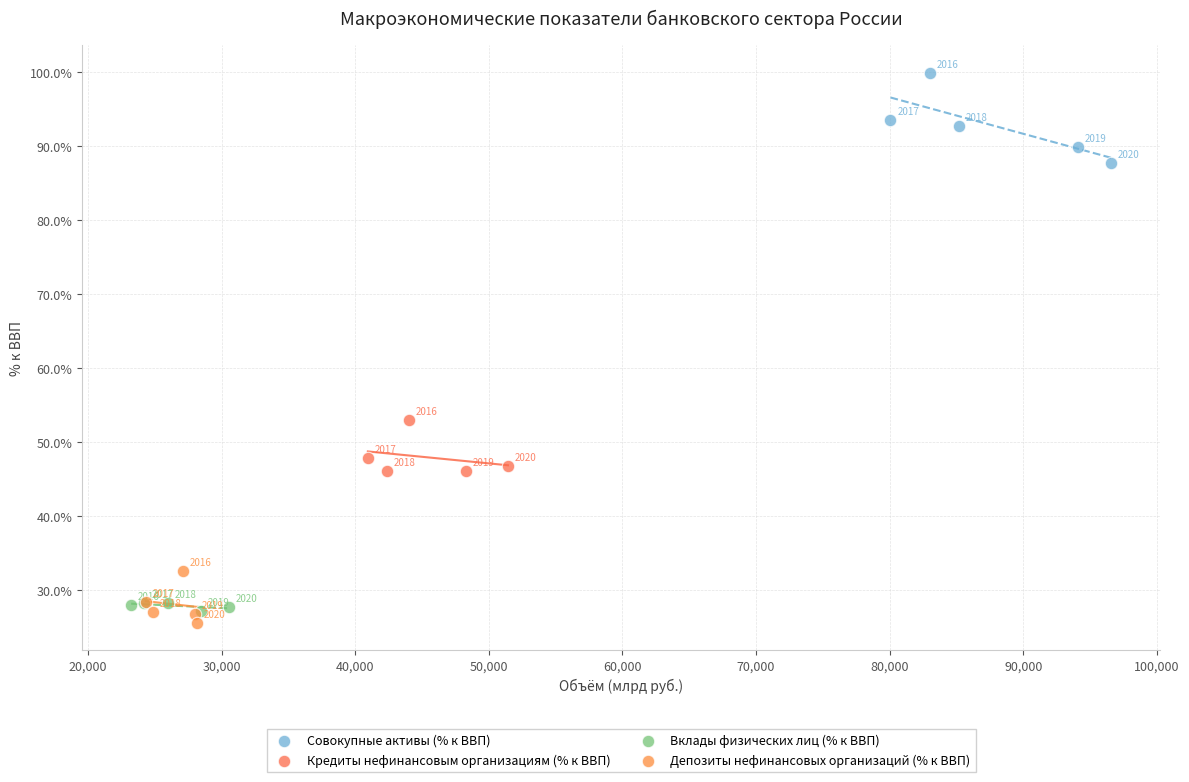

Which series contains the highest Y value?

Совокупные активы (% к ВВП)